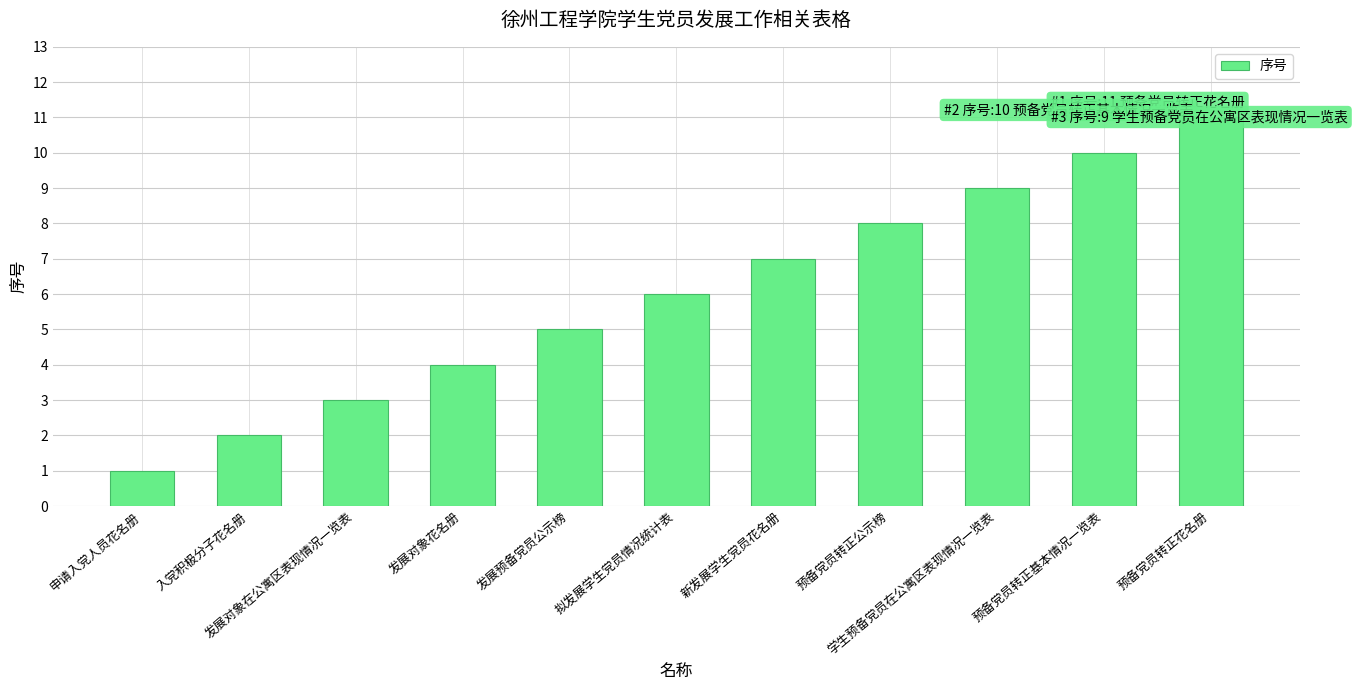

List the labels in order of value, smallest first.

申请入党人员花名册, 入党积极分子花名册, 发展对象在公寓区表现情况一览表, 发展对象花名册, 发展预备党员公示榜, 拟发展学生党员情况统计表, 新发展学生党员花名册, 预备党员转正公示榜, 学生预备党员在公寓区表现情况一览表, 预备党员转正基本情况一览表, 预备党员转正花名册